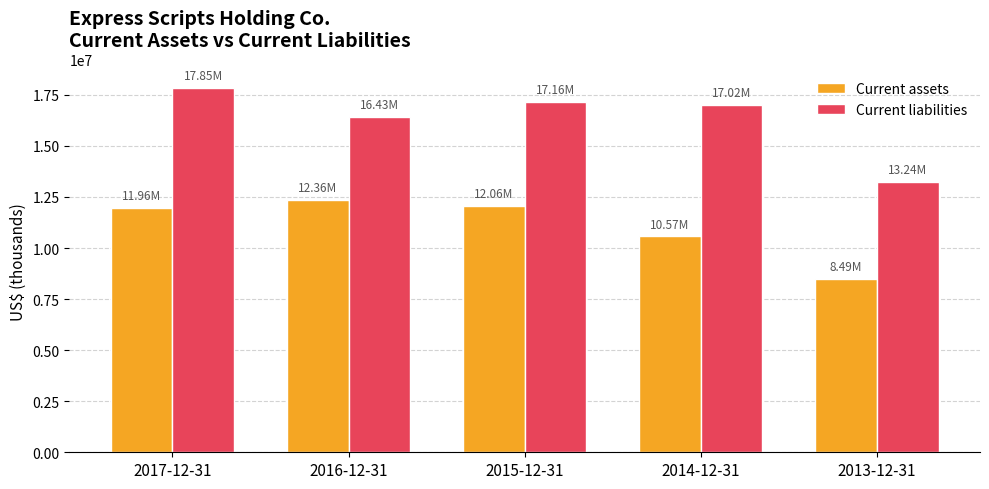

What is the greatest value displayed?

17846400